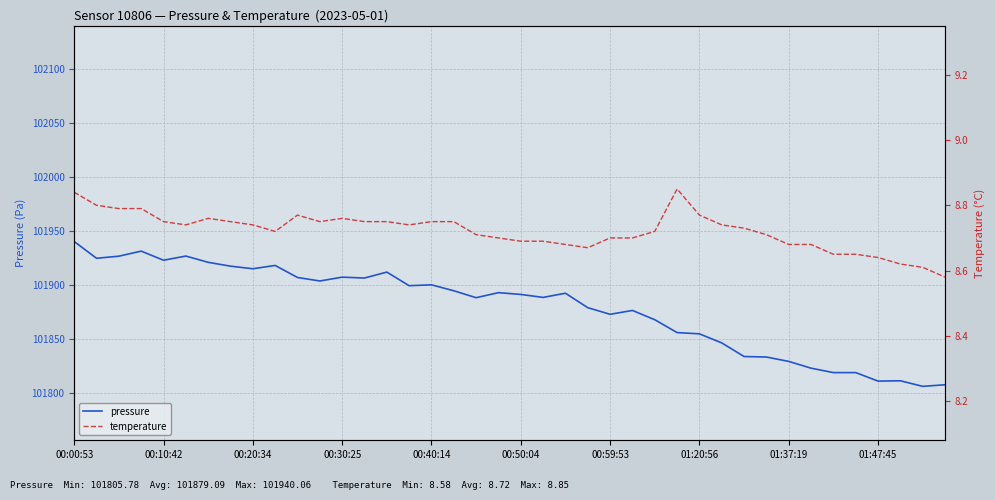

Which category has the lowest value in the temperature series?

39